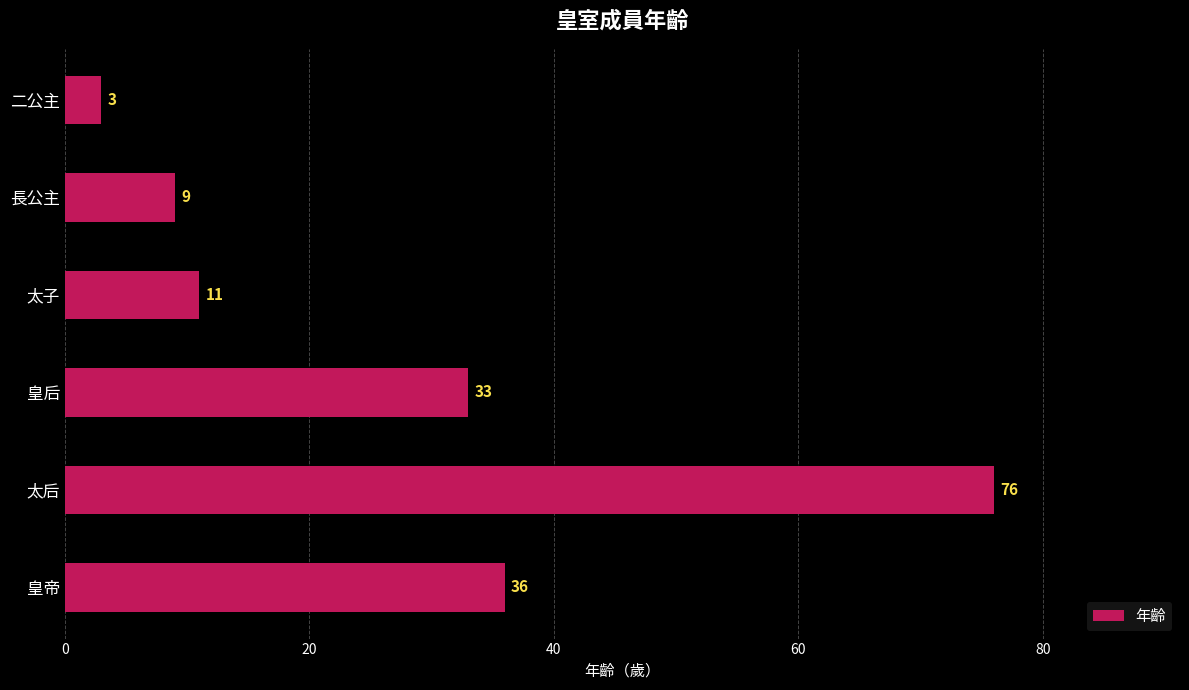

What is the greatest value displayed?

76